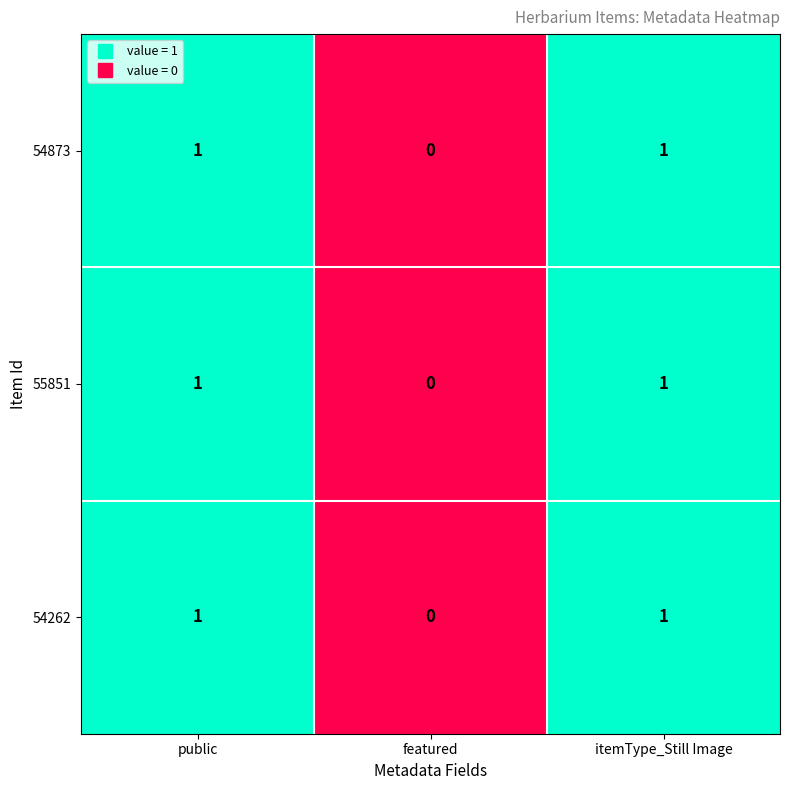

What is the greatest value displayed?

1